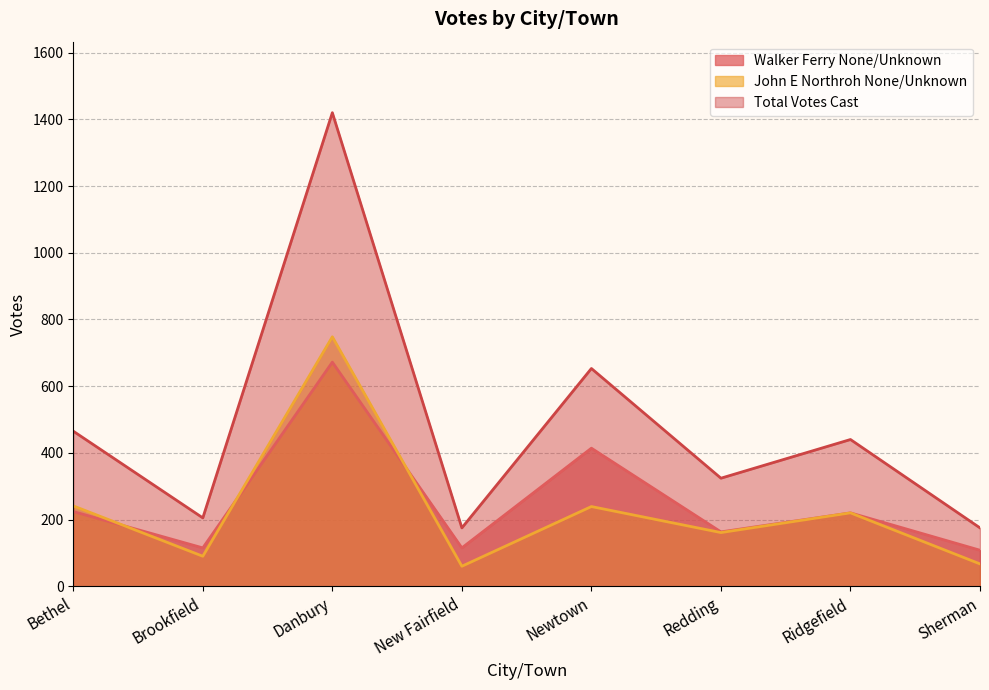

True or false: Total Votes Cast has a value of 653 at Newtown.

True